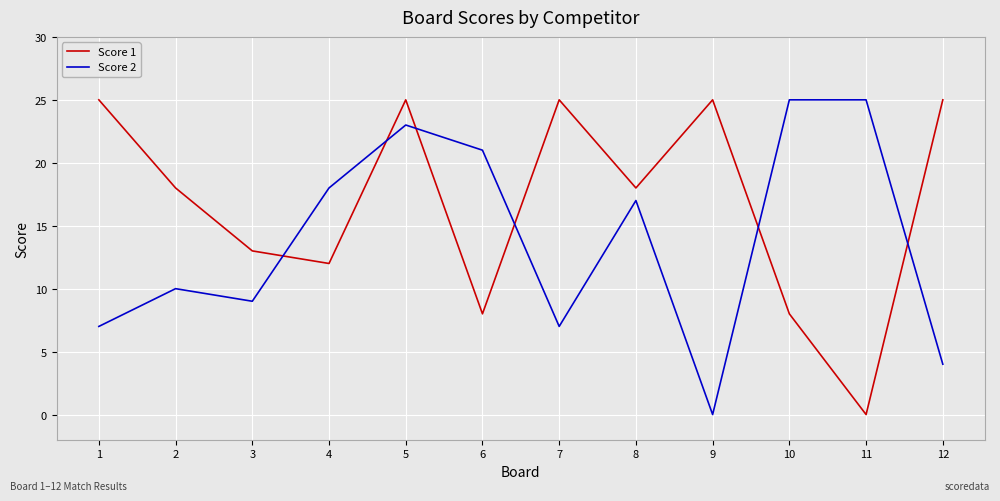

True or false: Score 1 has a value of 0 at 11.

True